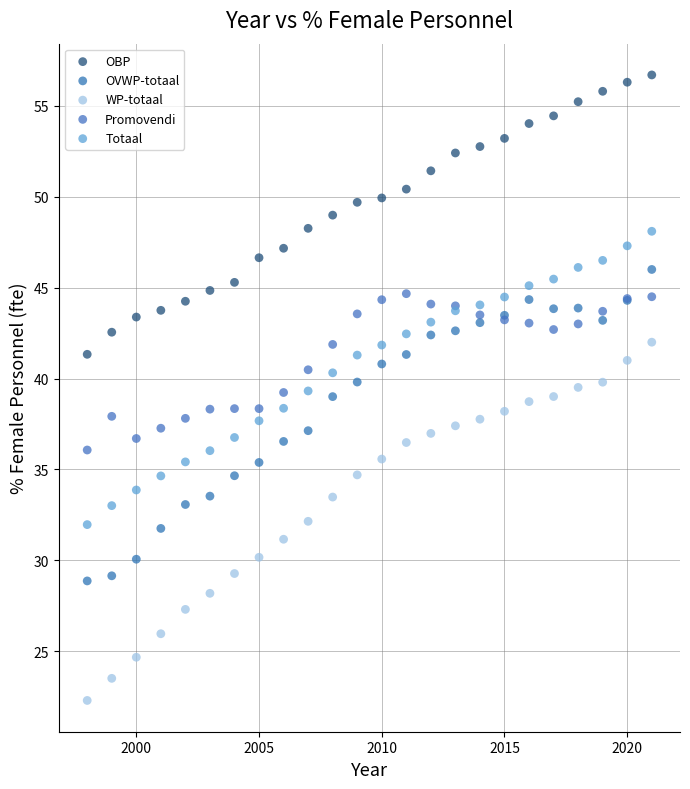

Which series reaches the minimum Y coordinate?

WP-totaal